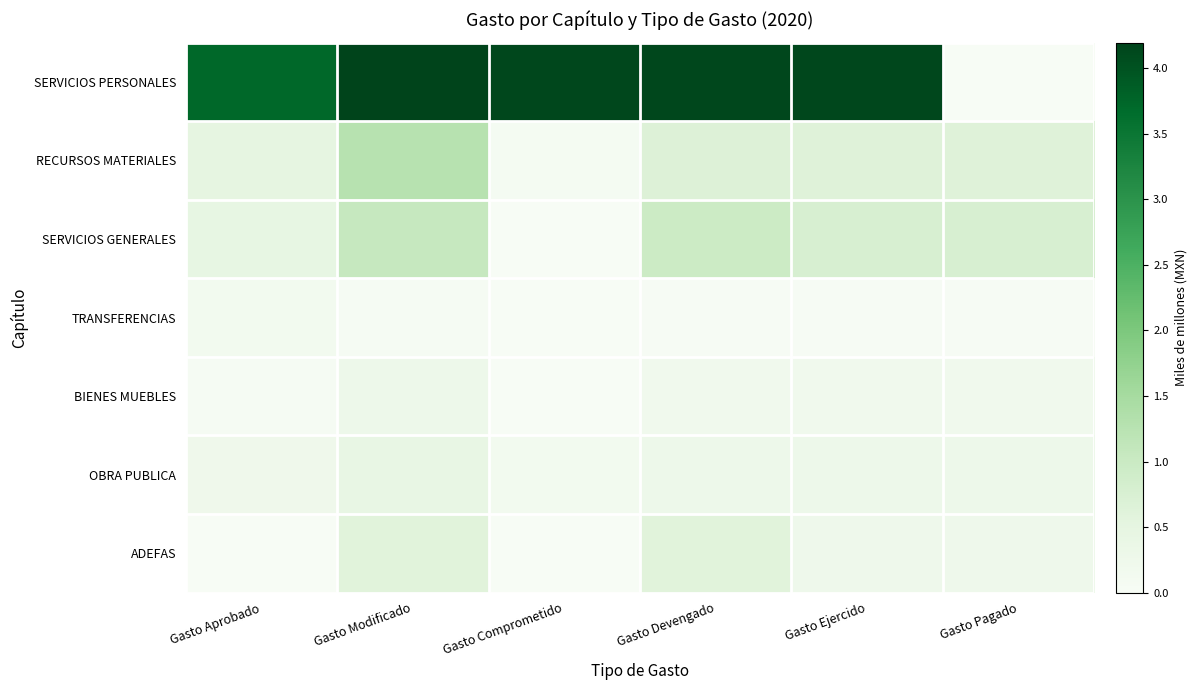

Rank the series by their maximum value, from lowest to highest.

TRANSFERENCIAS, BIENES MUEBLES, OBRA PUBLICA, ADEFAS, SERVICIOS GENERALES, RECURSOS MATERIALES, SERVICIOS PERSONALES